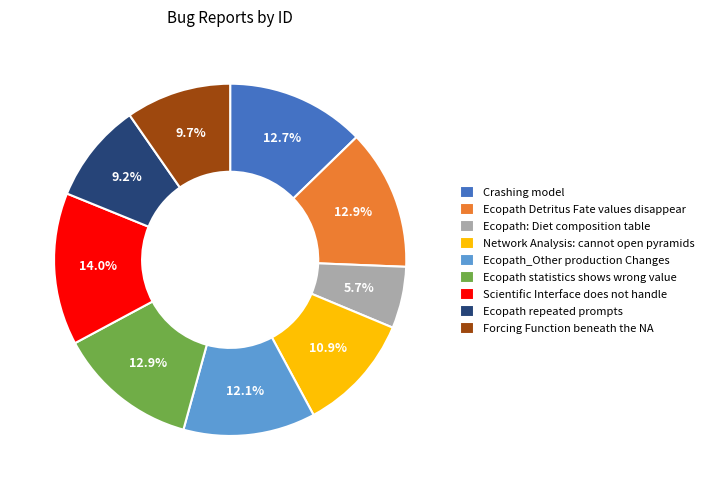

Count the number of slices in the pie.

9